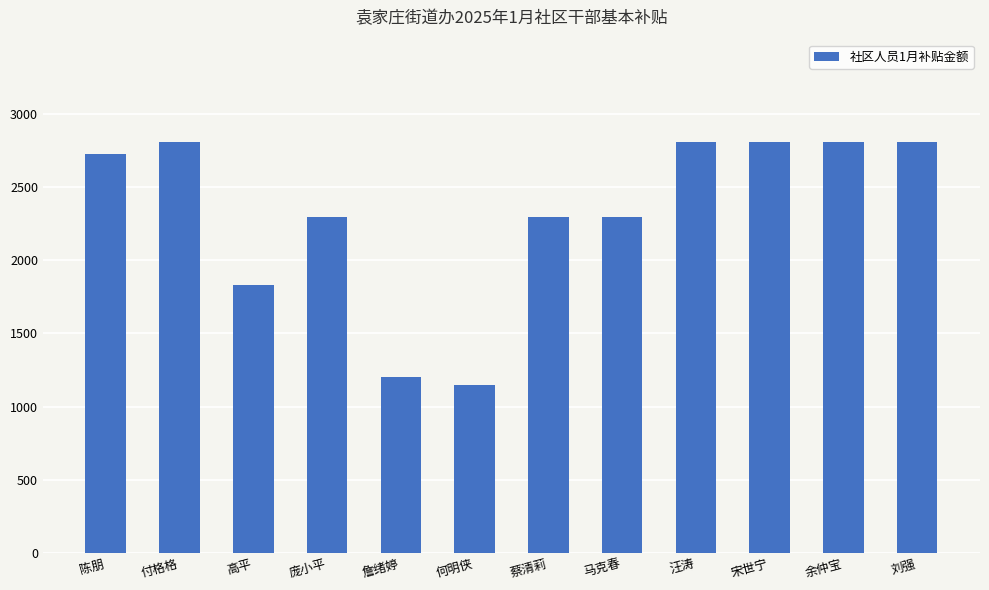

What is the label of the 6th bar from the right?

蔡清莉